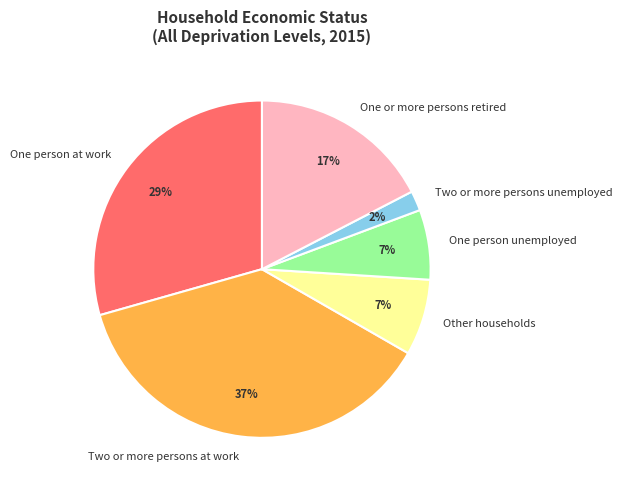

Is the sum of Two or more persons at work and One person at work greater than half?

Yes